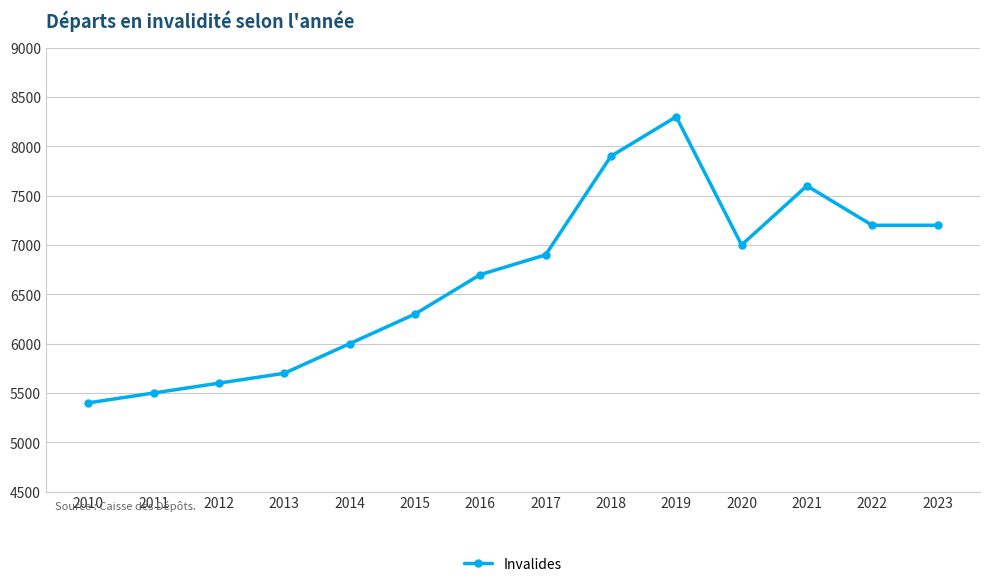

At which category does the data reach its first local peak?

2019